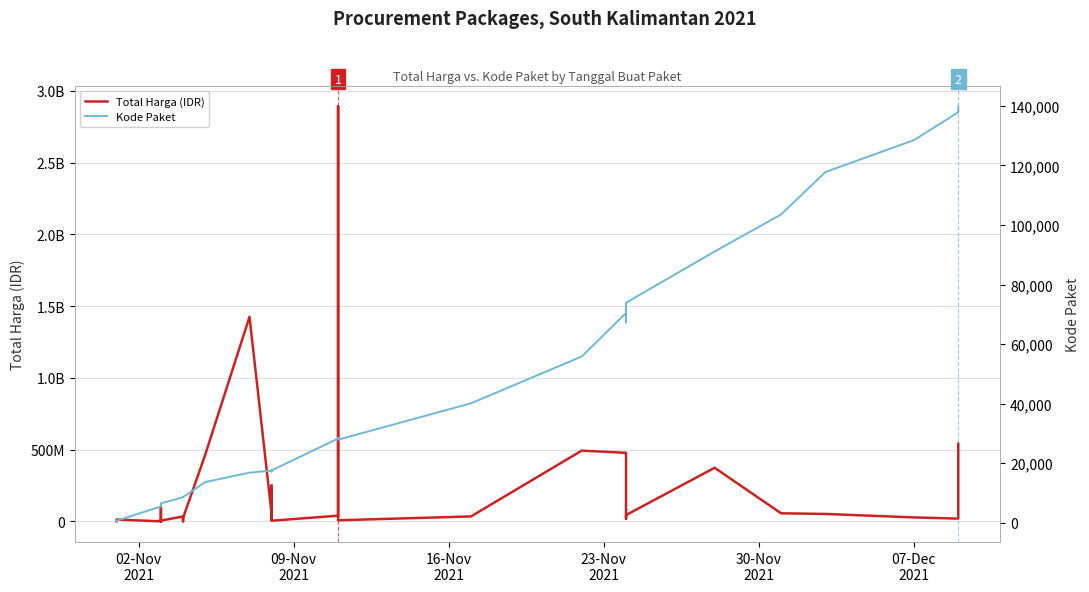

True or false: Total Harga (IDR) and Kode Paket intersect in this chart.

False